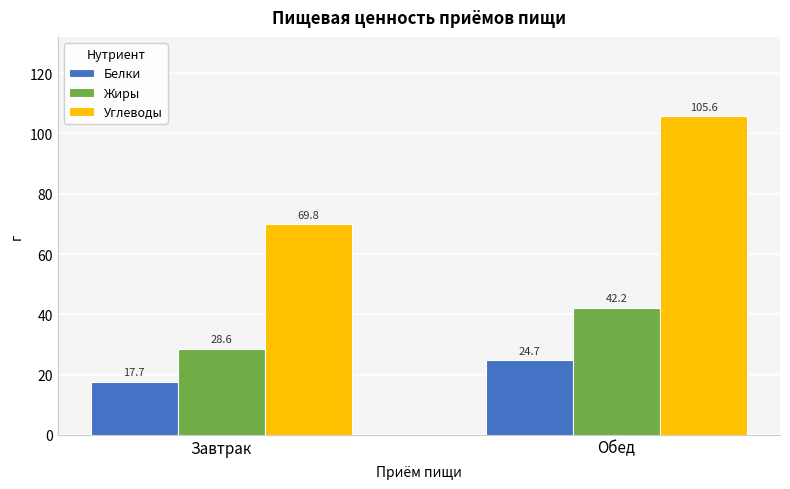

At which category is the sum across all series the highest?

Обед